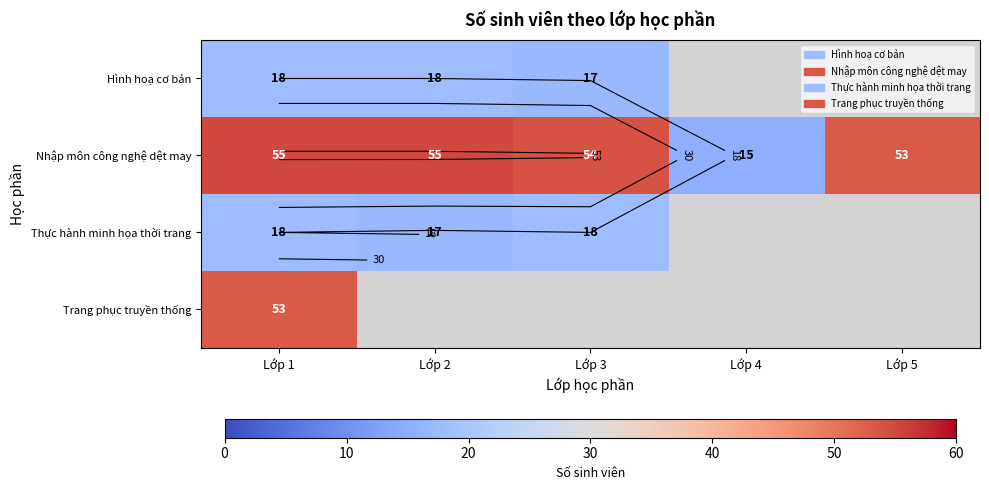

Read the Hình hoạ cơ bản value at Lớp 3, to the nearest 5.

15